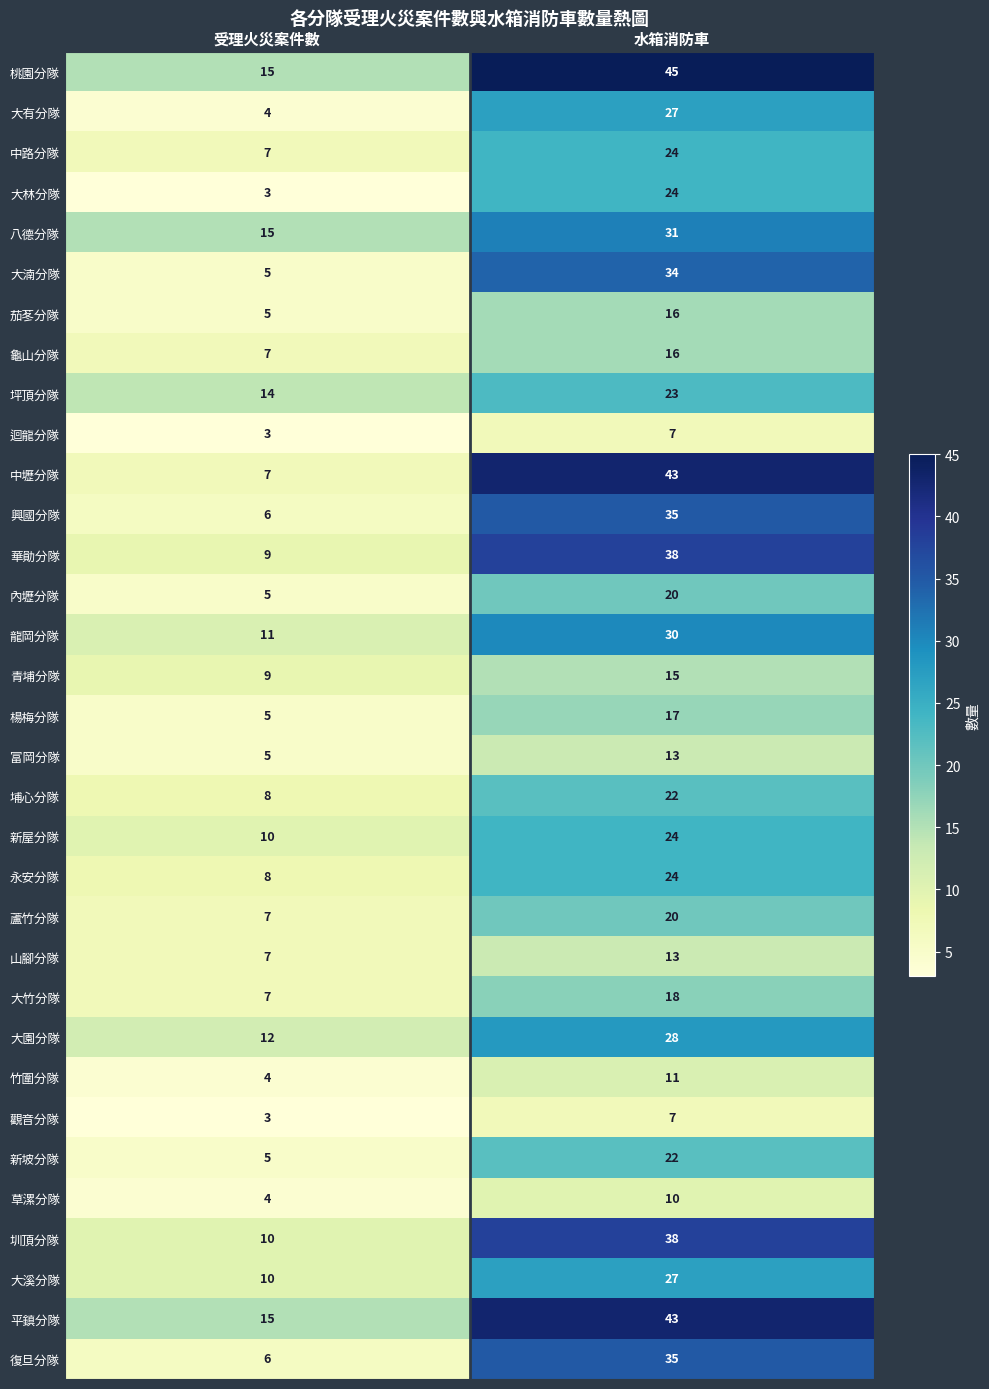

Which series has the widest spread of values?

中壢分隊